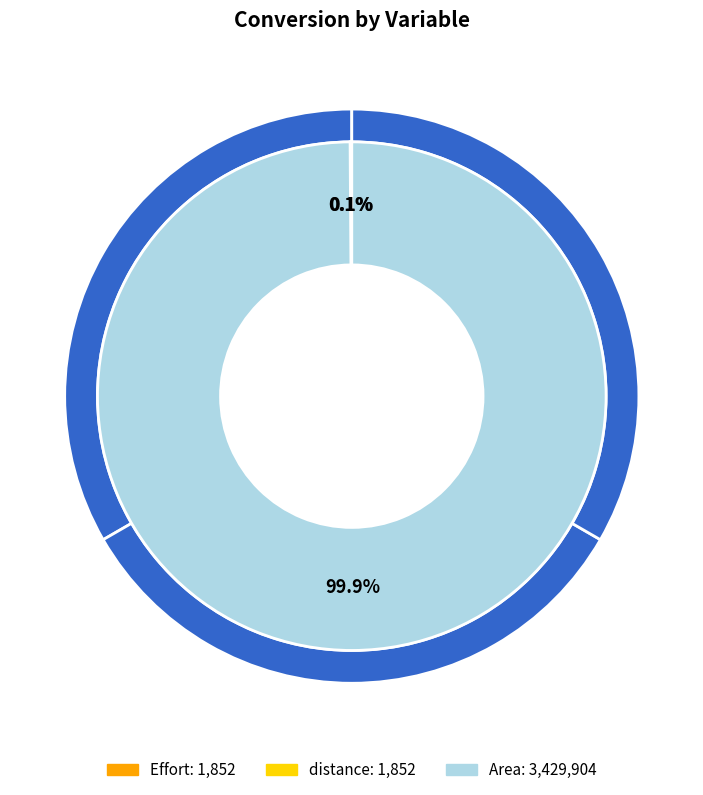

To the nearest percent, what is the combined percentage of Effort and Area?

100%